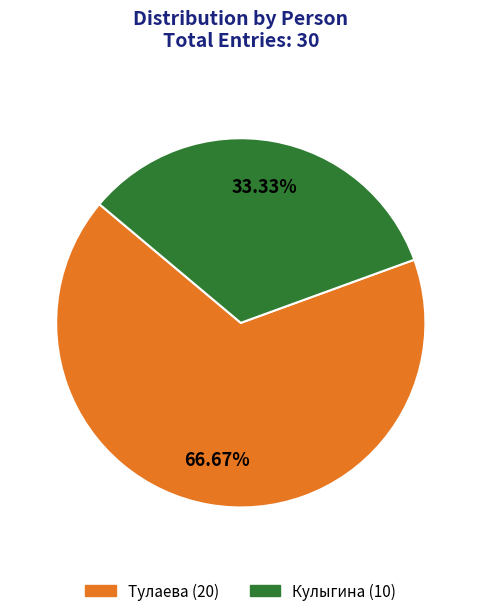

How much of the chart is everything except Кулыгина?

66.7%